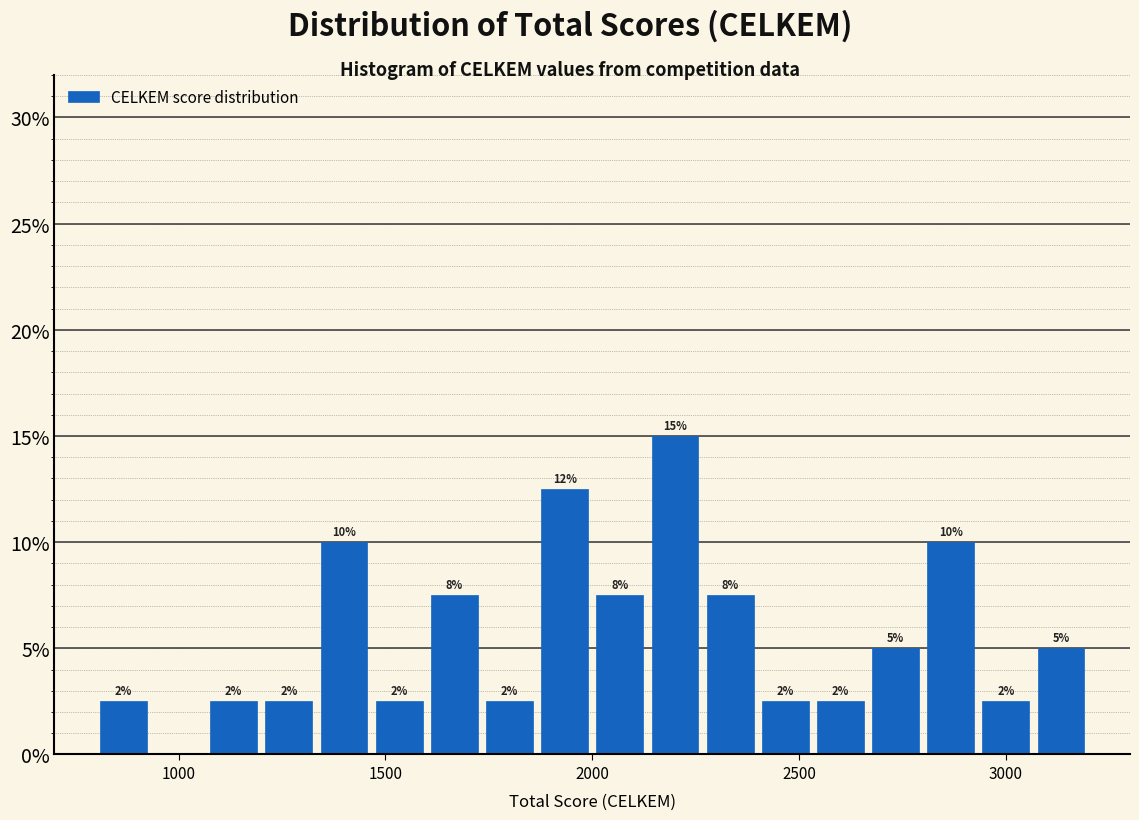

Read against the x-axis, roughly where is the centre of the tallest bar?

2200